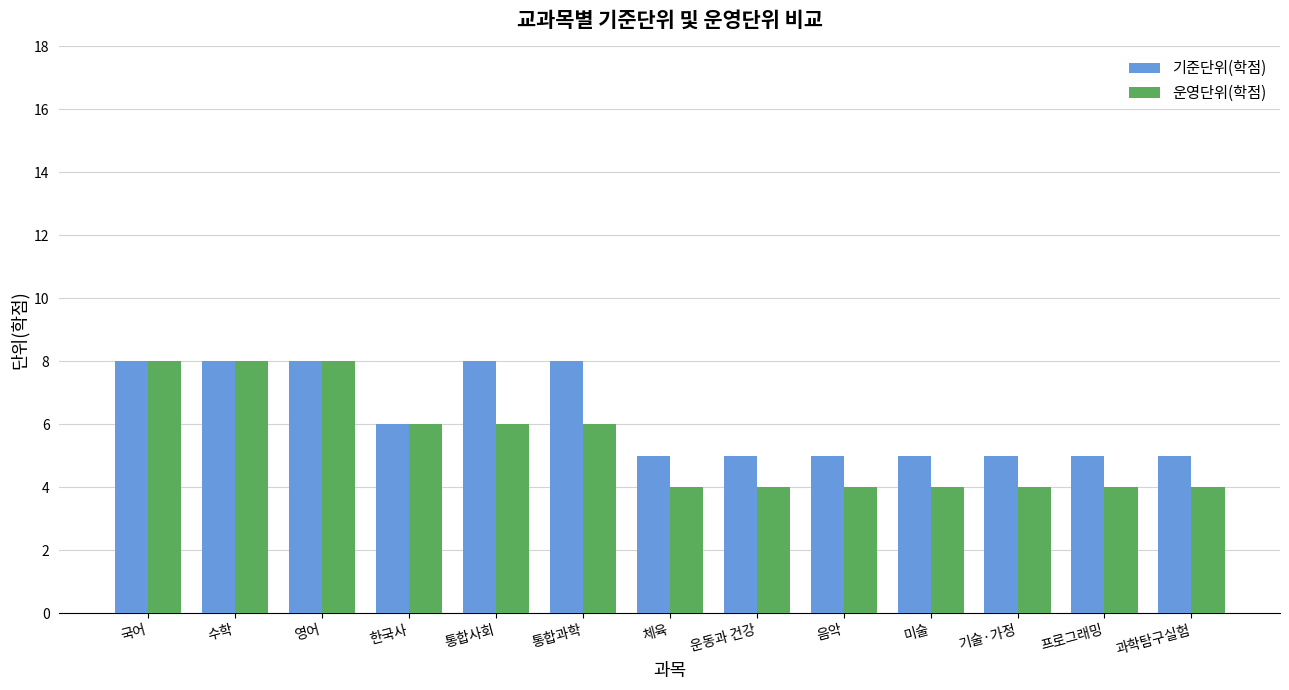

Which series has the largest range (max minus min)?

운영단위(학점)